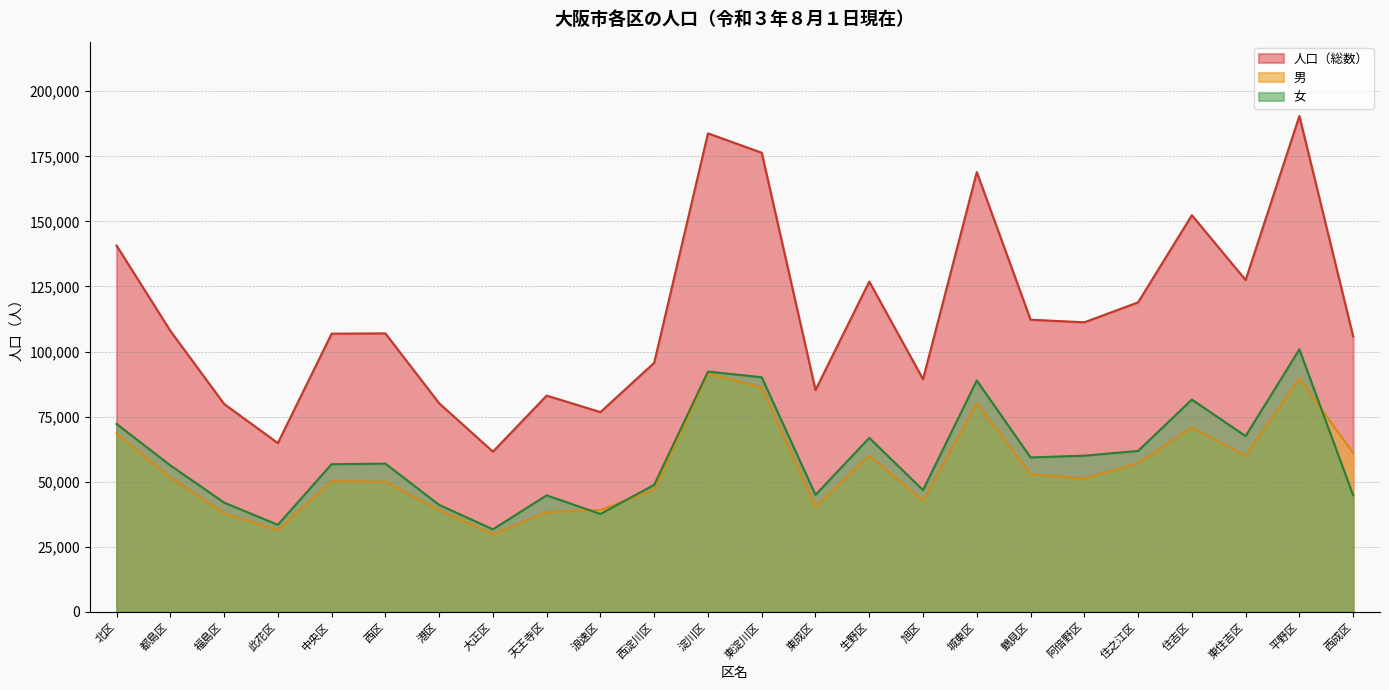

True or false: 人口（総数） and 男 cross at least once.

False